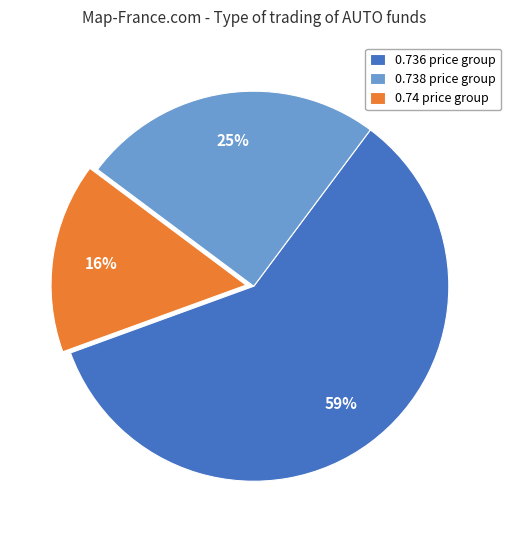

Rank the categories by value from highest to lowest.

0.736 price group, 0.738 price group, 0.74 price group